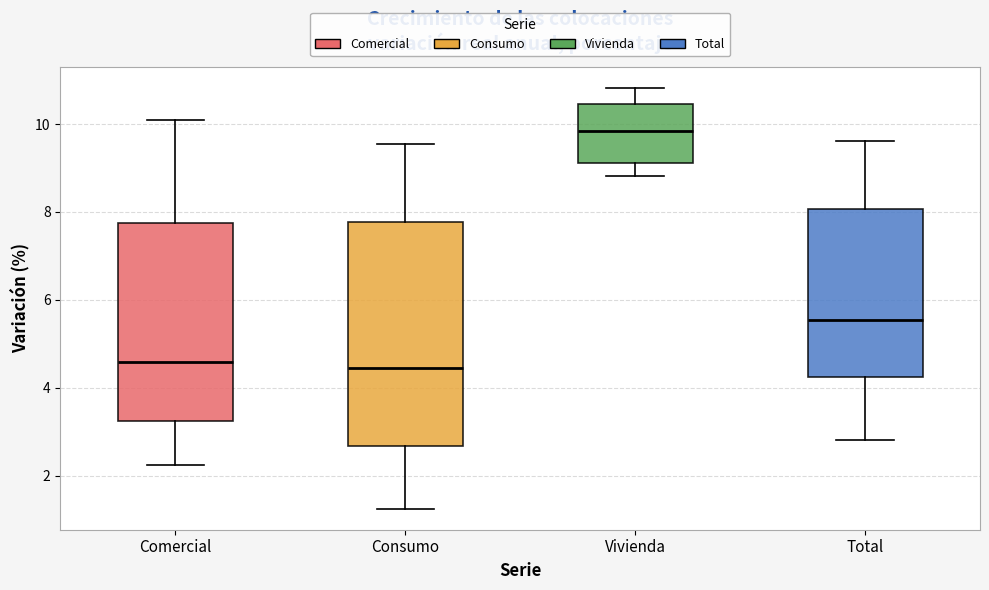

Comparing the boxes themselves (not the whiskers), which one is the tallest?

Consumo